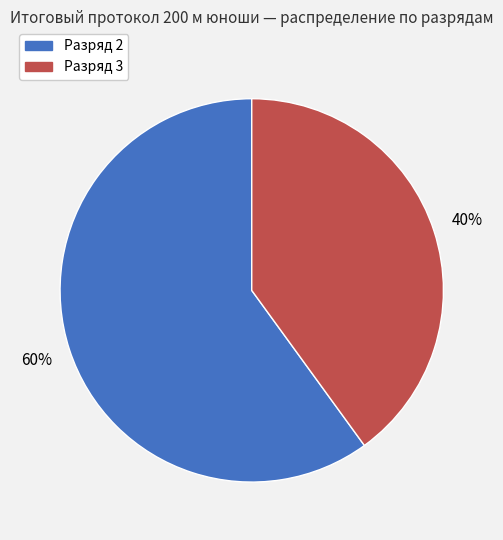

Rank the categories by value from highest to lowest.

Разряд 2, Разряд 3